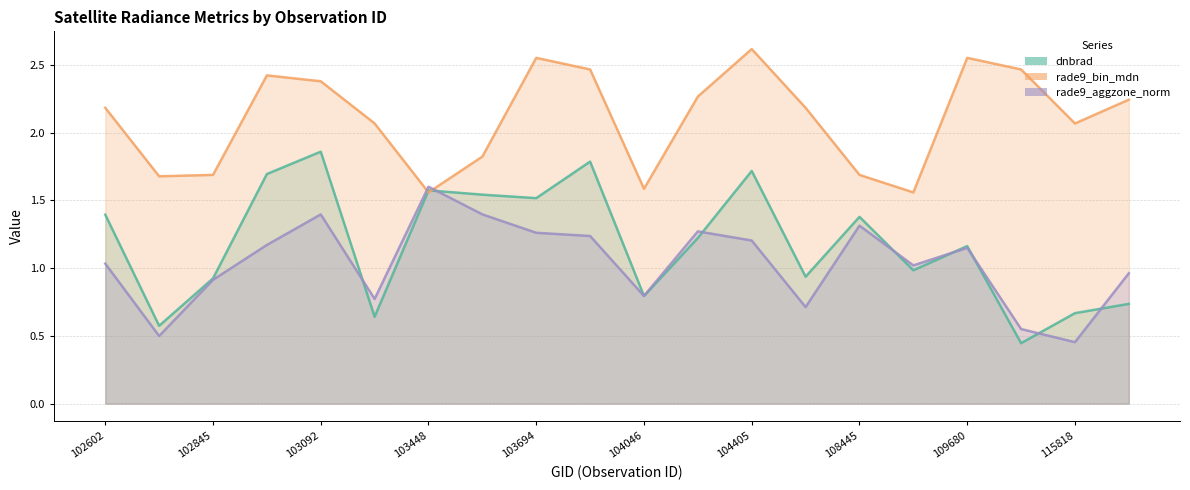

Is the value of rade9_aggzone_norm at 109320 greater than the value of dnbrad at 103092?

No